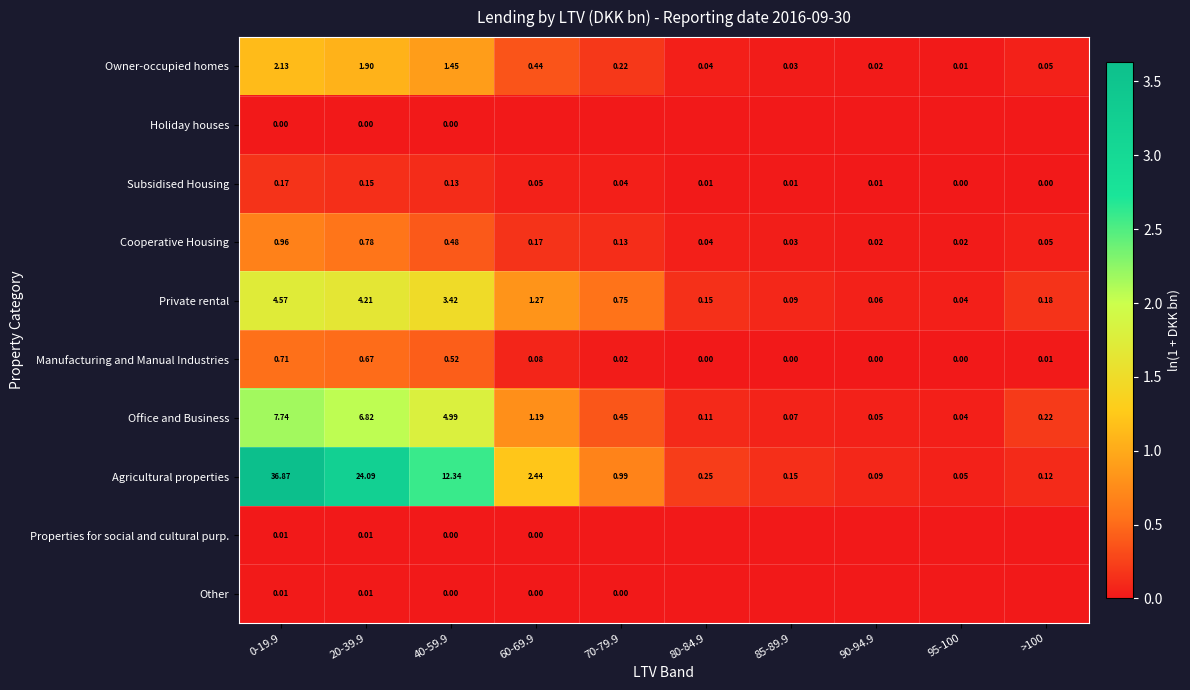

At how many categories does at least one series exceed 3?

2